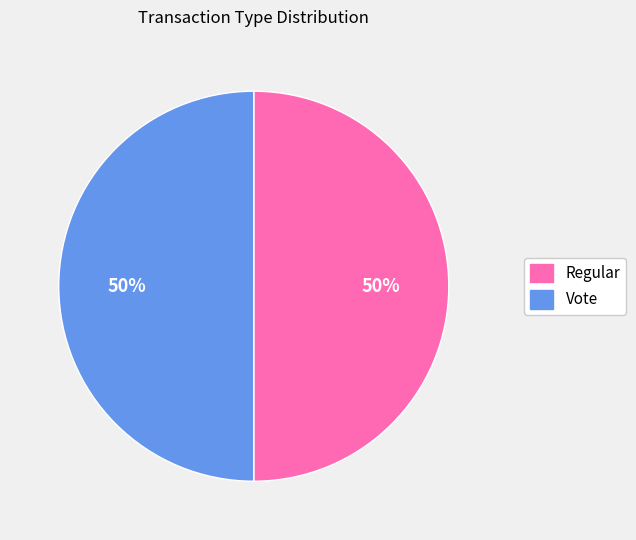

How many segments does this pie chart have?

2